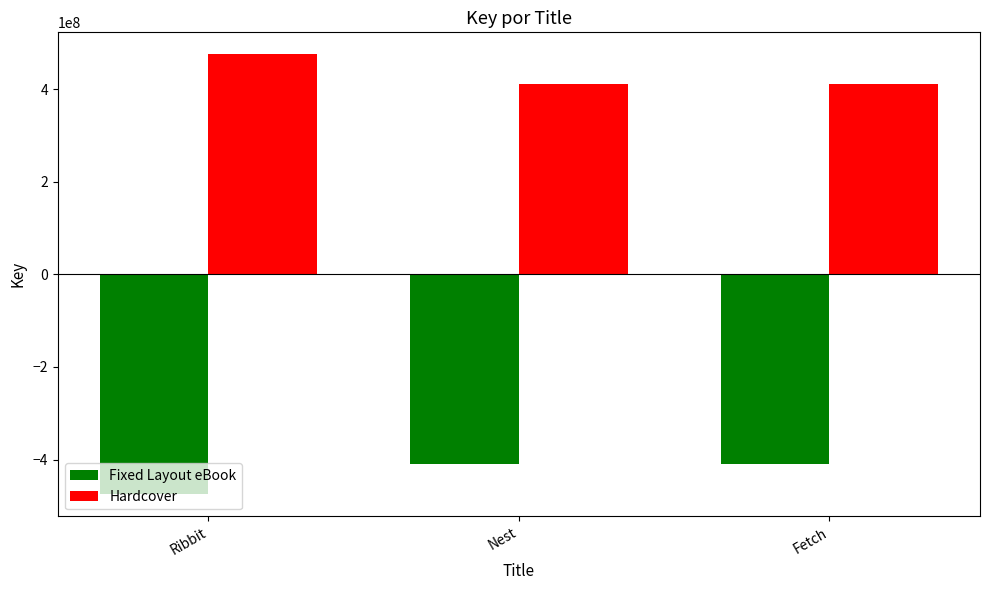

Which category has the highest value across all series?

Ribbit